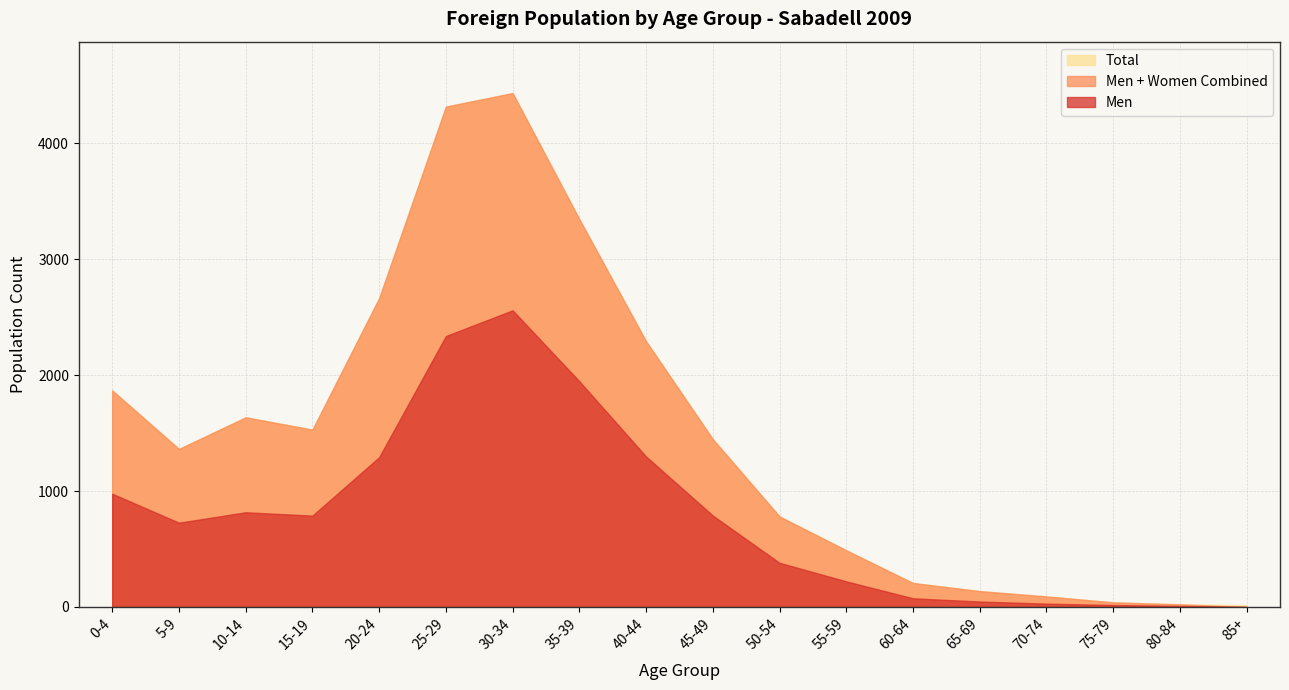

What is the lowest value of the Total series?

15